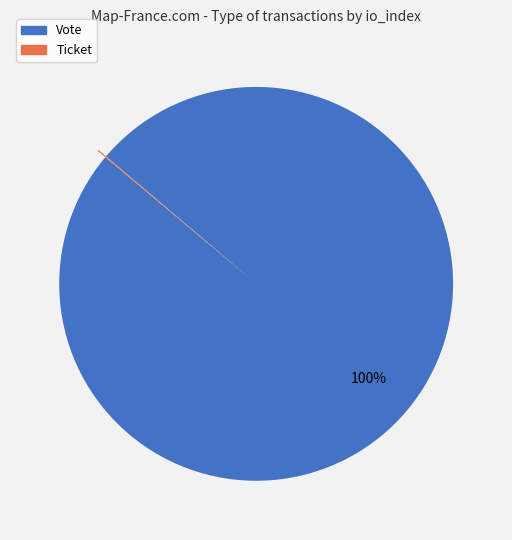

What is the largest slice in the pie chart?

Vote